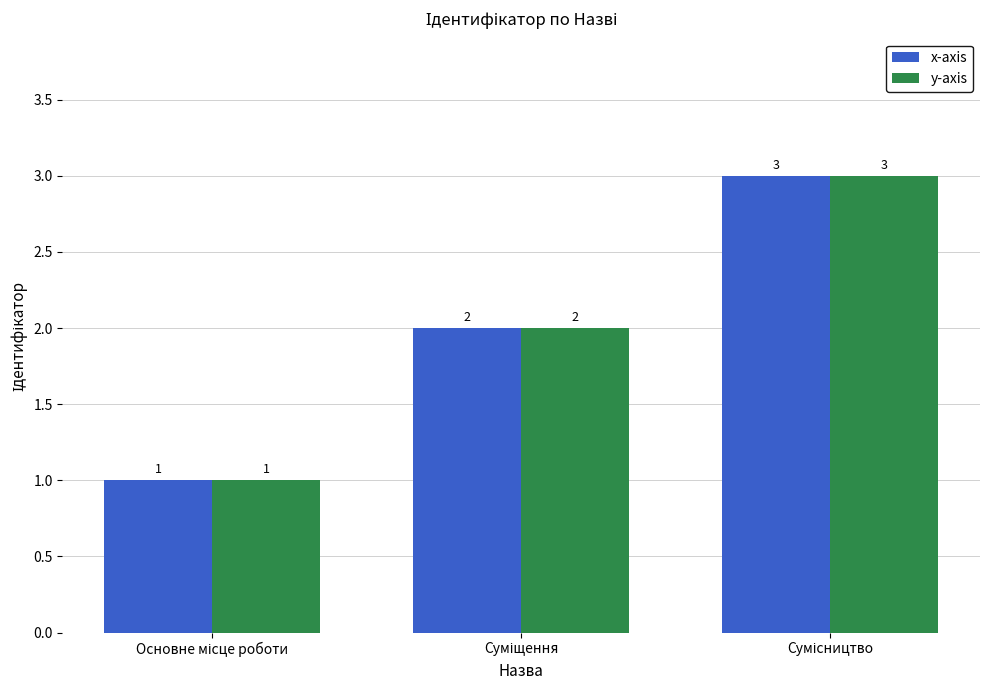

How many y-axis values are between 1 and 3?

3